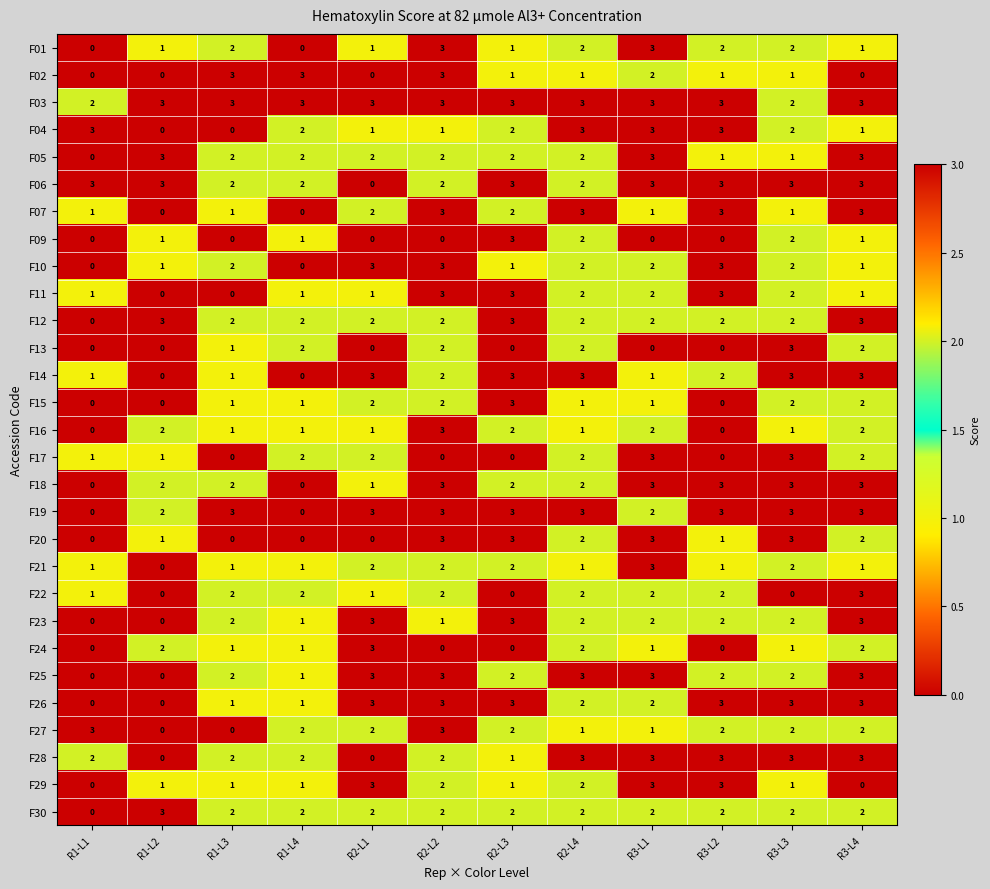

Count the F25 values in the range 2 to 3.

9